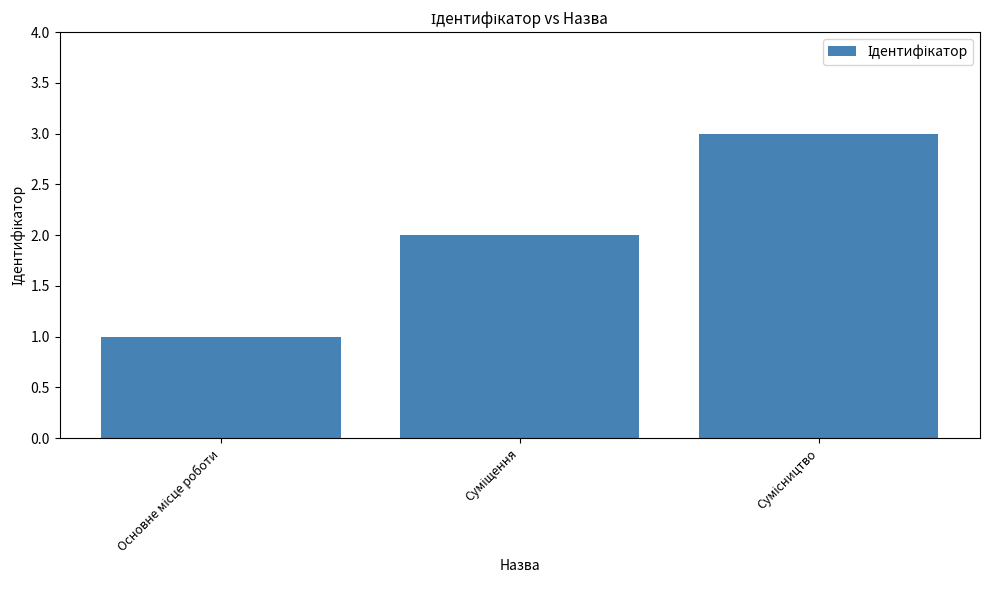

What is the sum of all values?

6